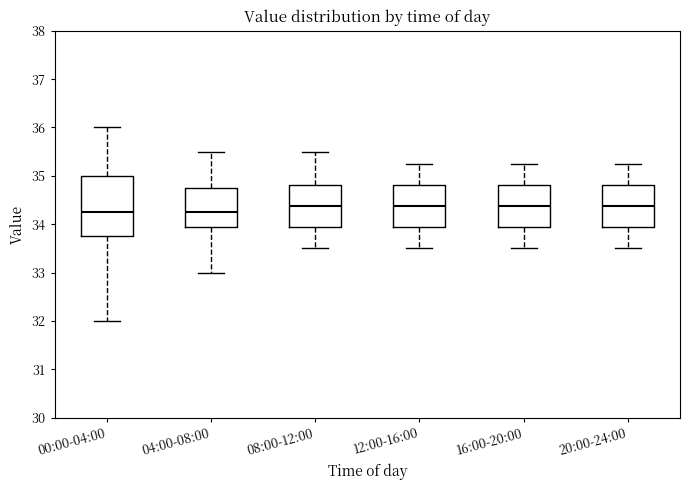

Where is the lower edge of the box for 12:00-16:00 on the y-axis? The values are not printed on the chart, so give them approximately, as read against the axis.

33.9